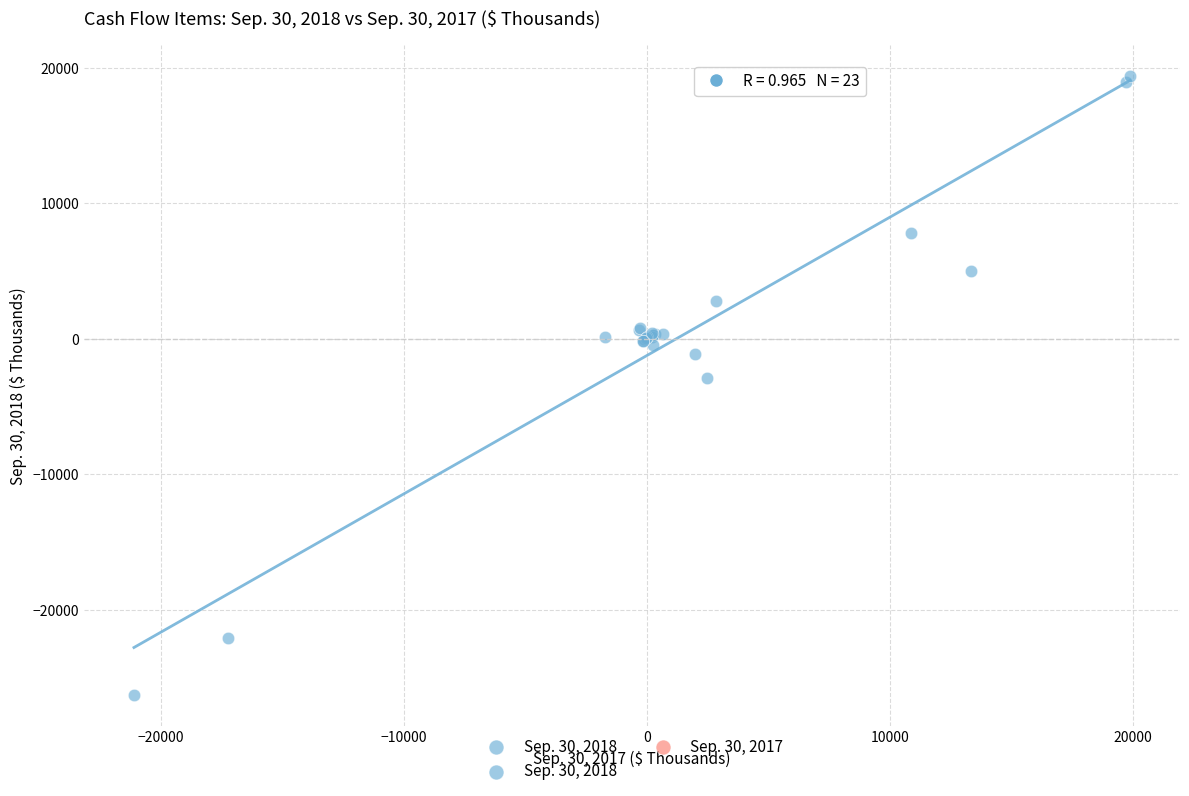

What Y value in the scatter plot is closest to -3440?

-2867